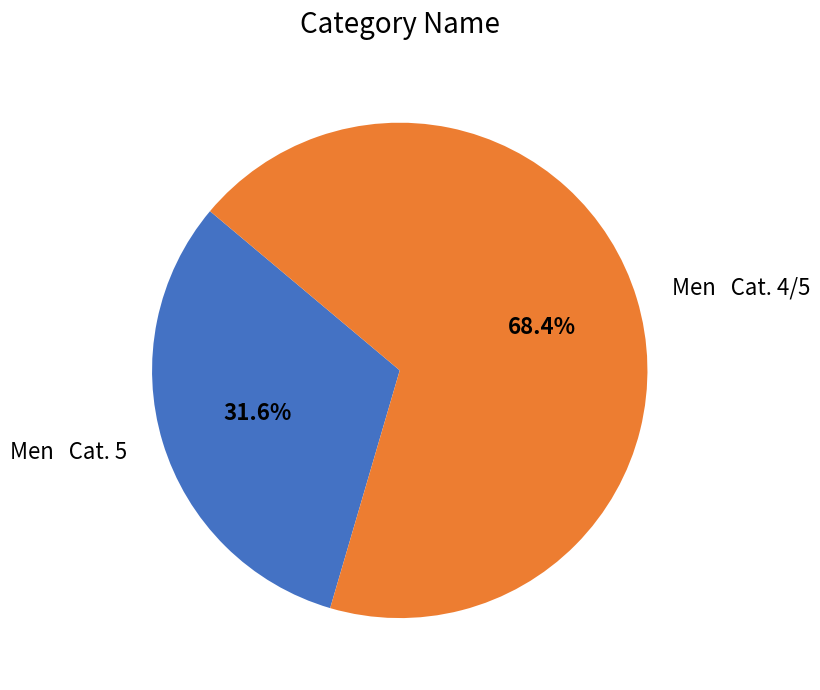

Count the number of slices in the pie.

2